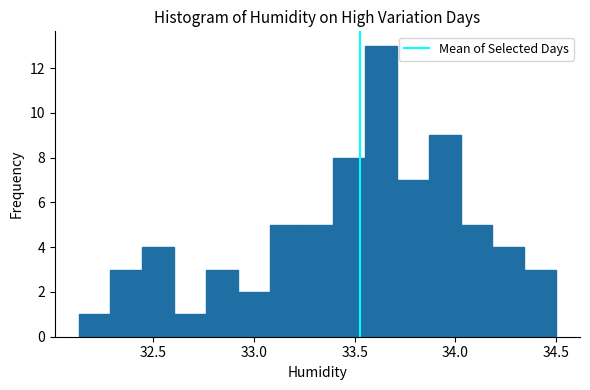

Around what value on the x-axis is the tallest bar? Give the approximate position of its centre, as read against the axis.

33.65